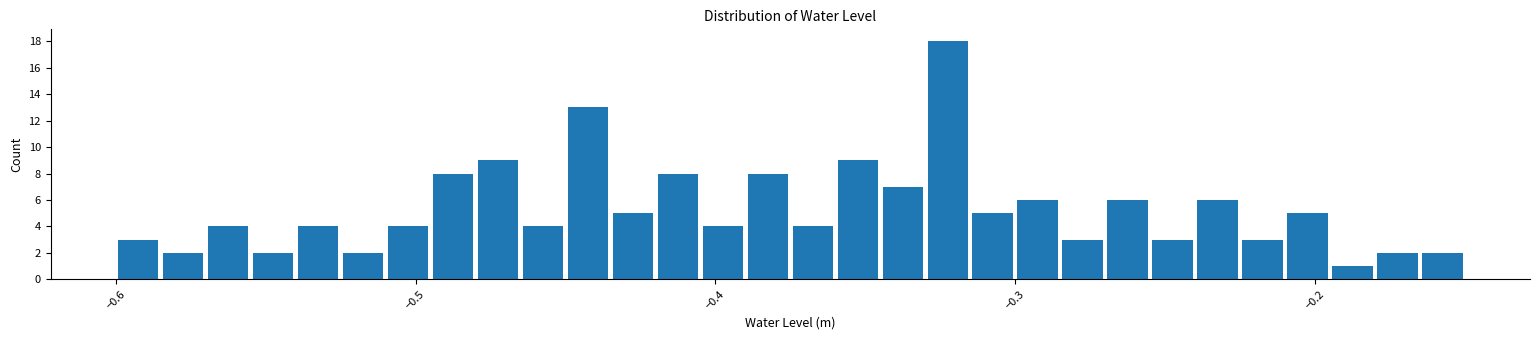

Read against the x-axis, roughly where is the centre of the tallest bar?

-0.32